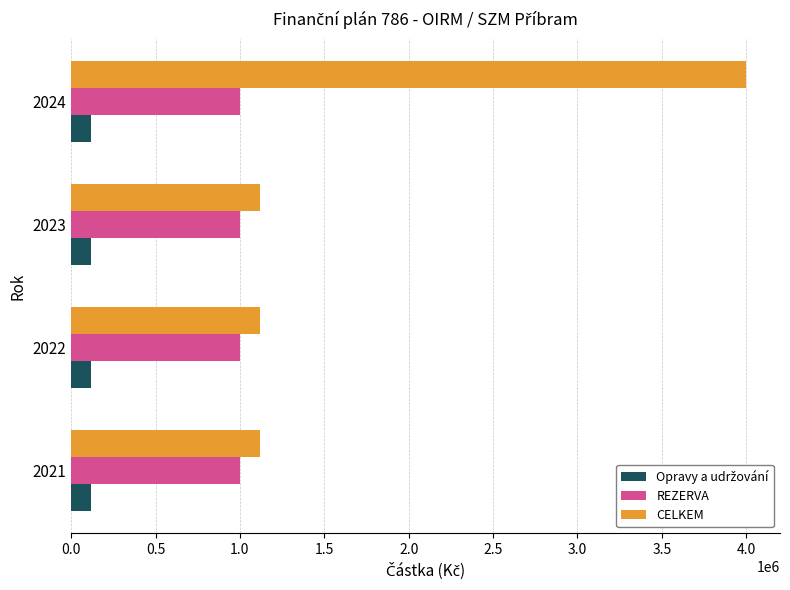

What is the average value of the REZERVA series?

1000000